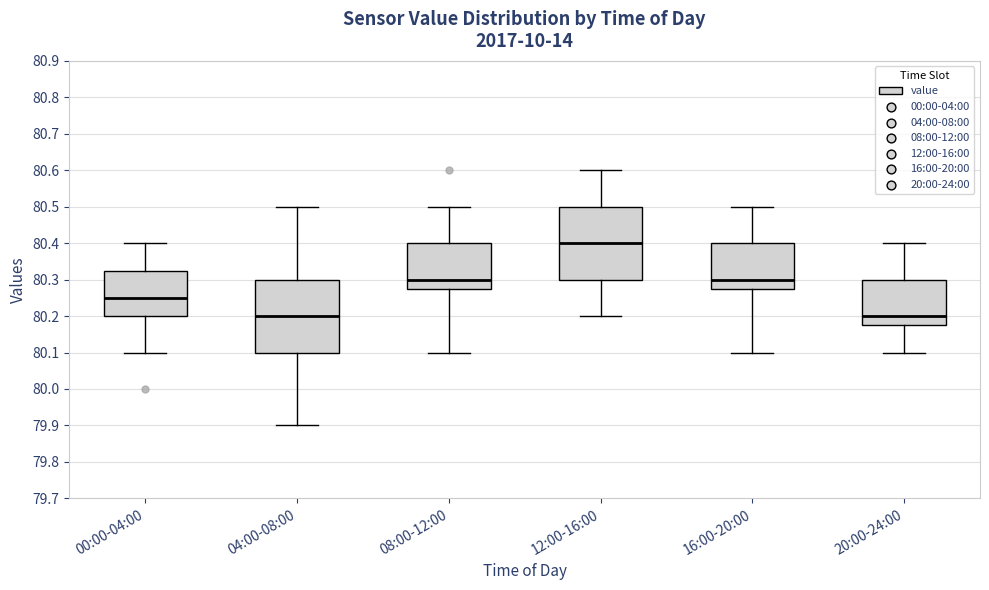

Where does the lower whisker of the box for 04:00-08:00 end on the y-axis? The values are not printed on the chart, so give them approximately, as read against the axis.

79.90